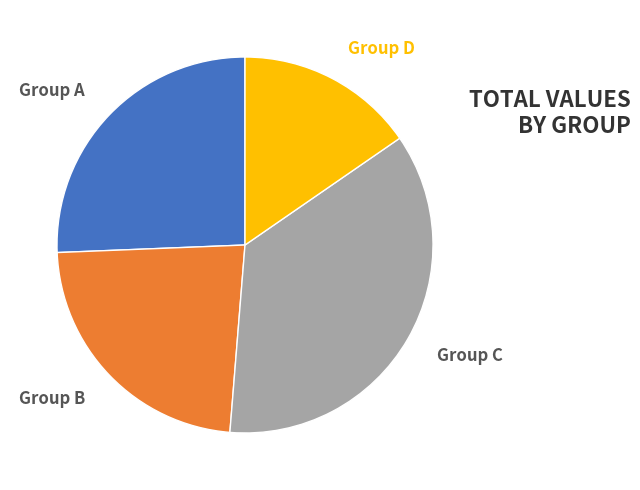

Which category has the biggest portion of the pie?

Group C